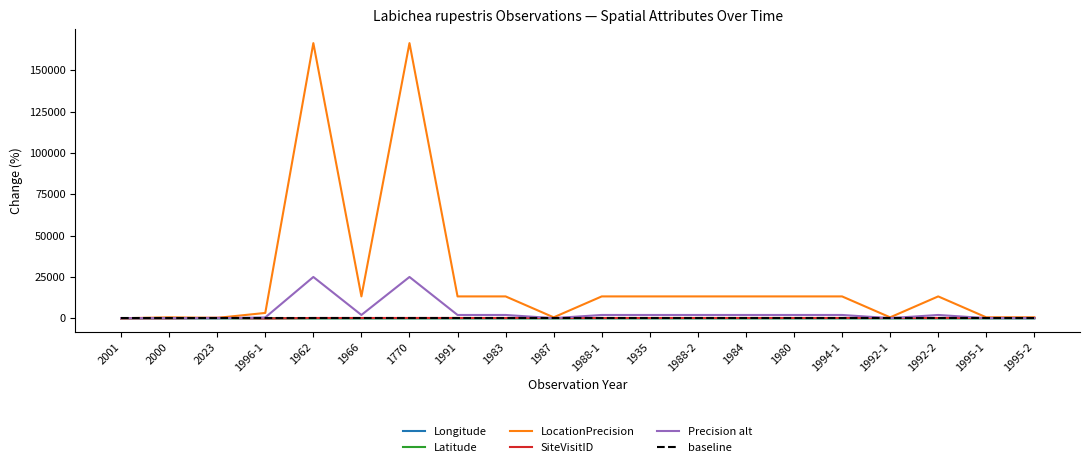

What is the maximum value shown in the chart?

166566.7